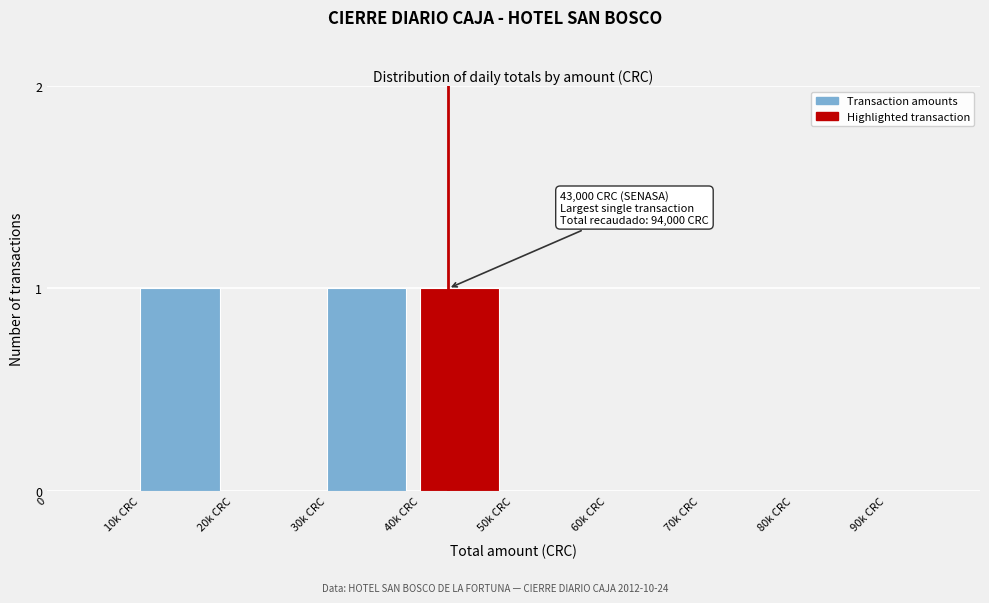

Reading left to right, list all the values displayed in this chart.

0=0	10k CRC=1	20k CRC=0	30k CRC=1	40k CRC=1	50k CRC=0	60k CRC=0	70k CRC=0	80k CRC=0	90k CRC=0